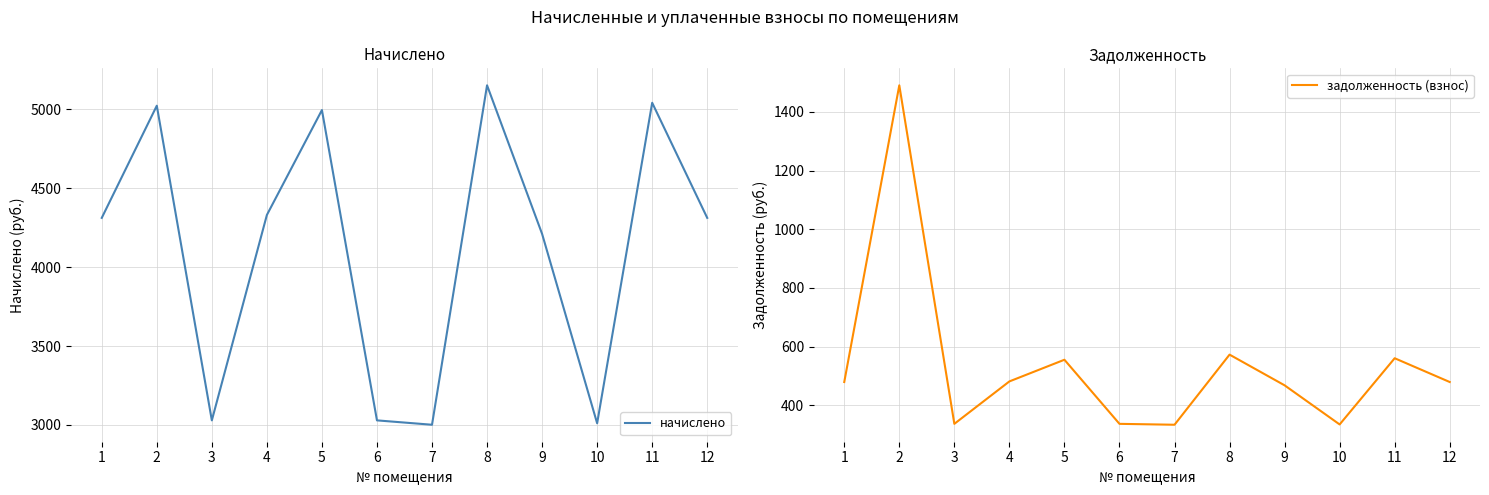

Which has a higher value, 10 or 12?

12